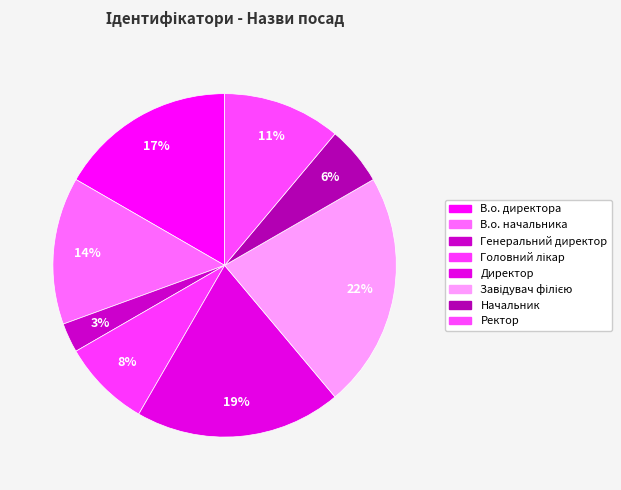

Is В.о. директора the majority of the pie?

No